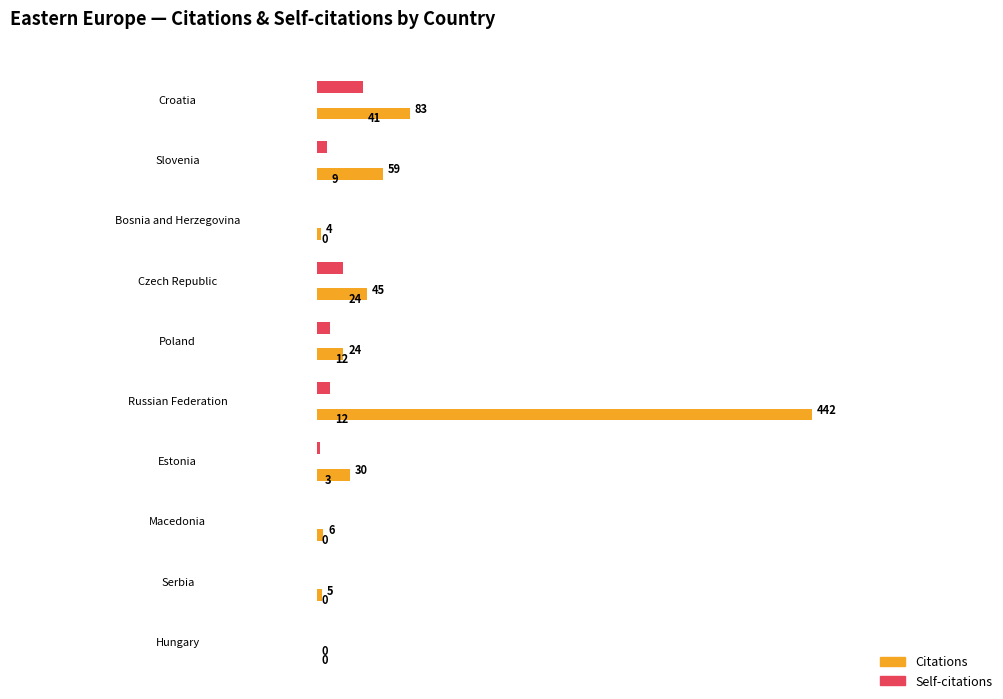

Rank the series at Czech Republic from lowest to highest value.

Self-citations, Citations